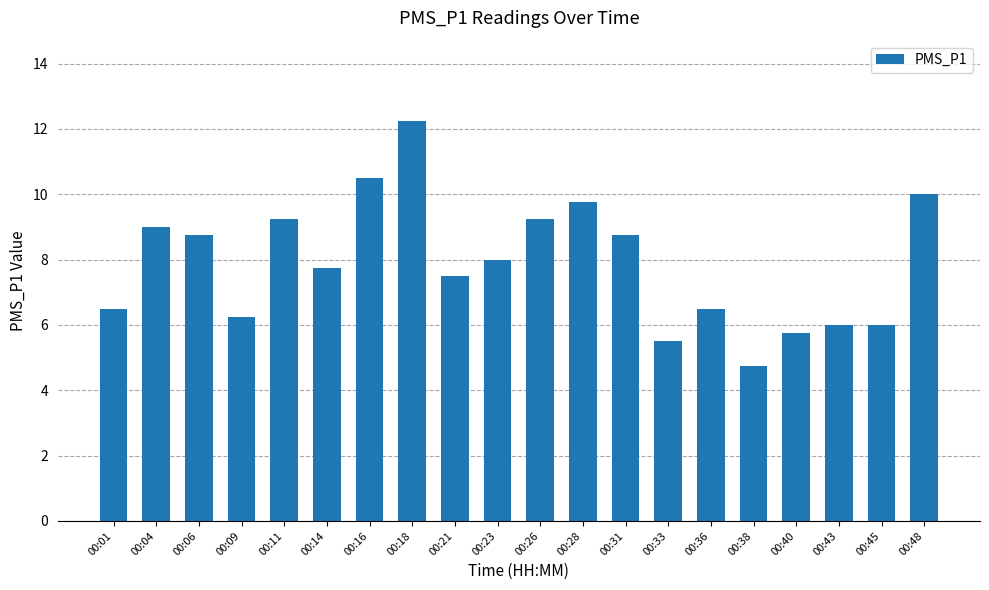

True or false: the data shows 3.4 at 00:21.

False